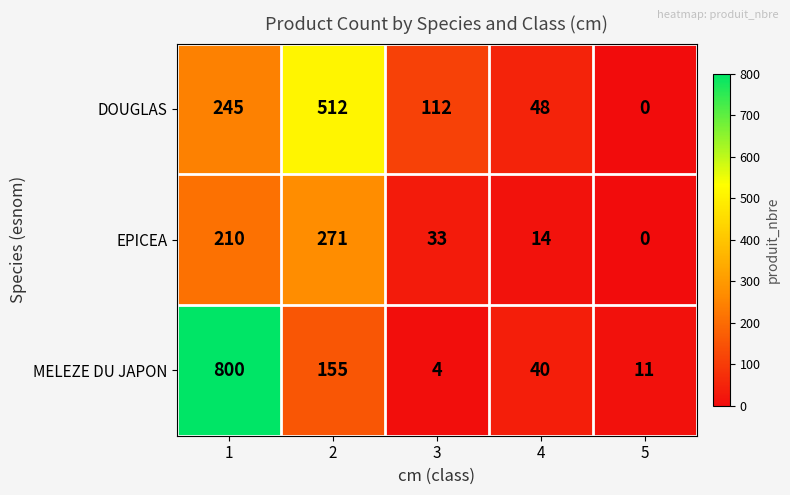

The value of DOUGLAS at 2 is 749. True or false?

False